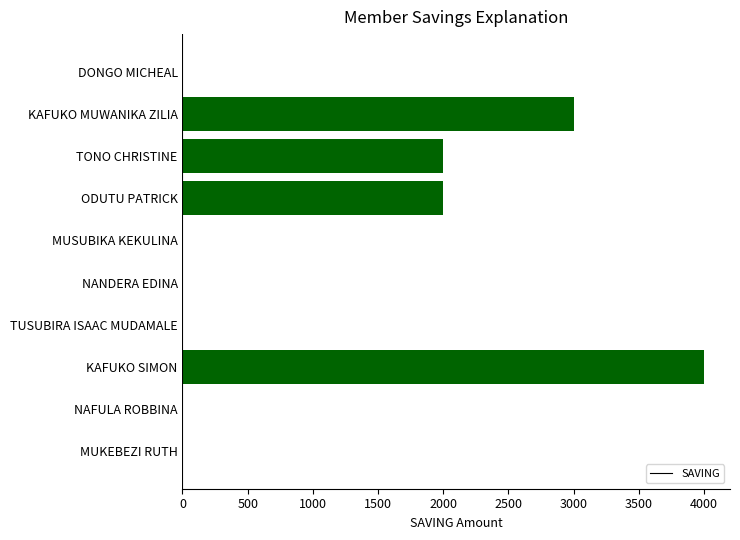

What is the average value?

1100